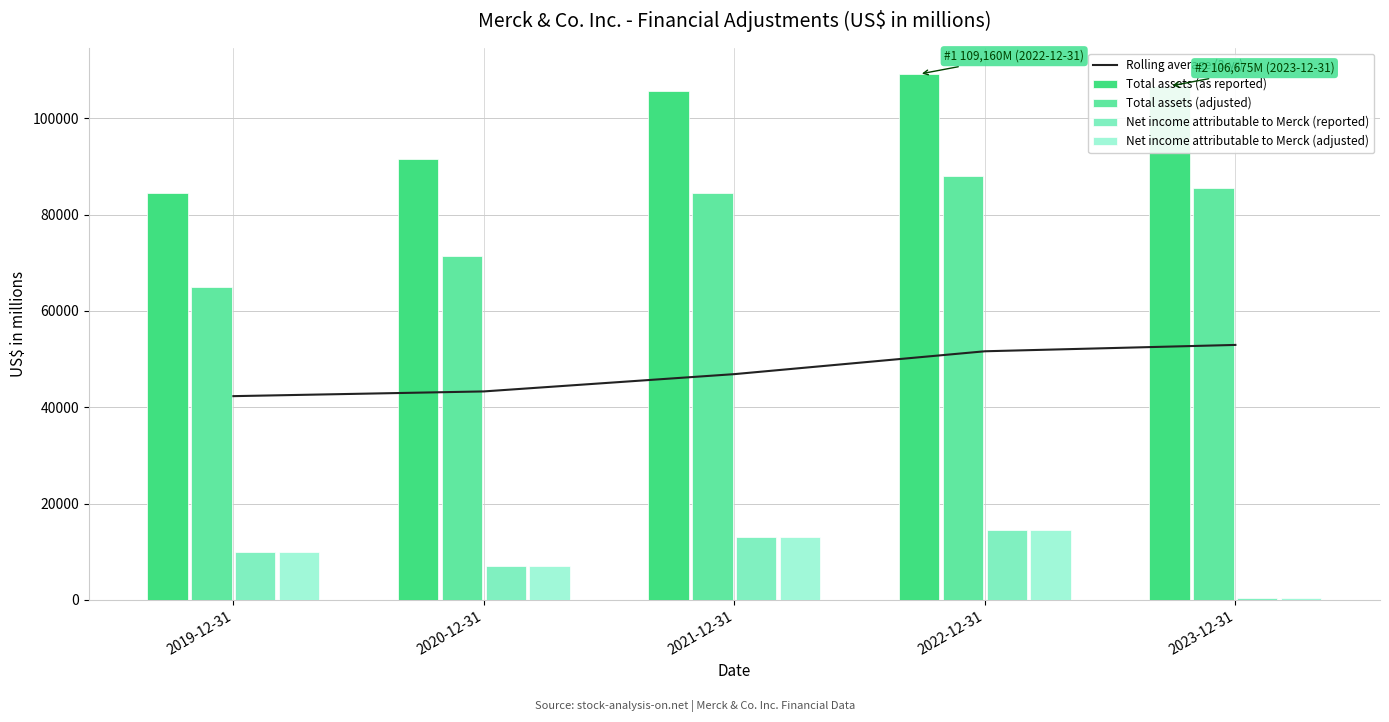

What is the average value of the Total assets (as reported) series?

99503